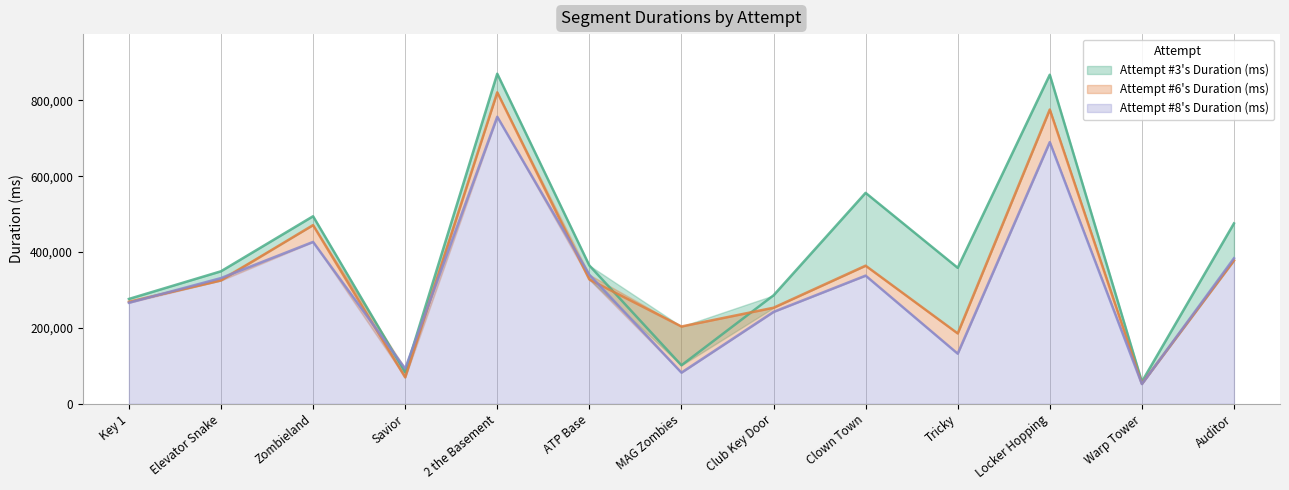

At which category is the sum across all series the highest?

2 the Basement